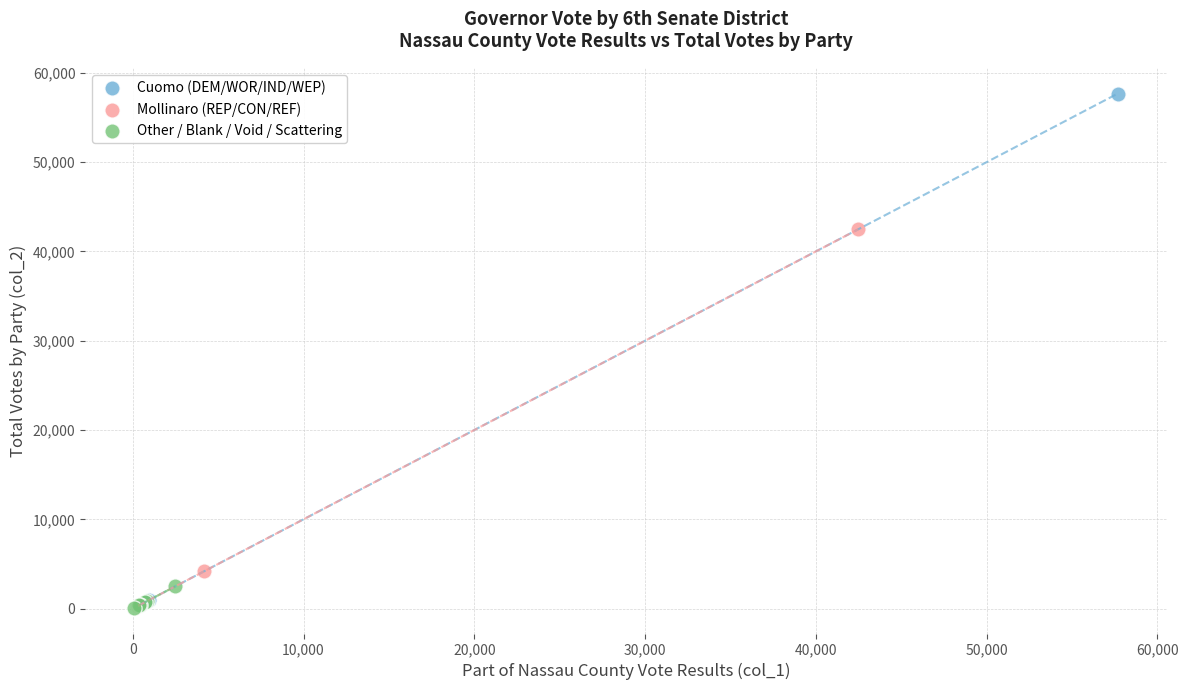

Which series contains the highest Y value?

Cuomo (DEM/WOR/IND/WEP)